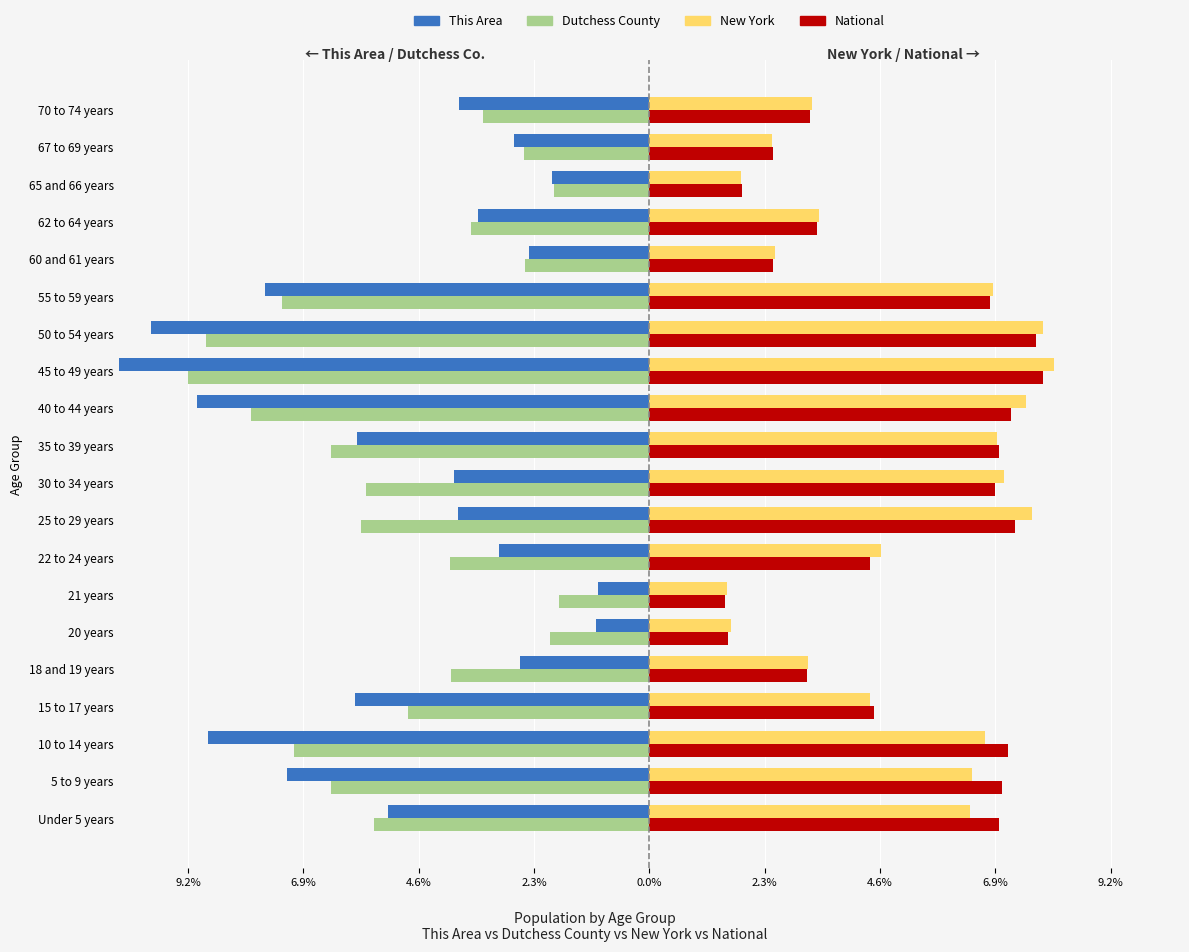

How many groups of bars are there?

20